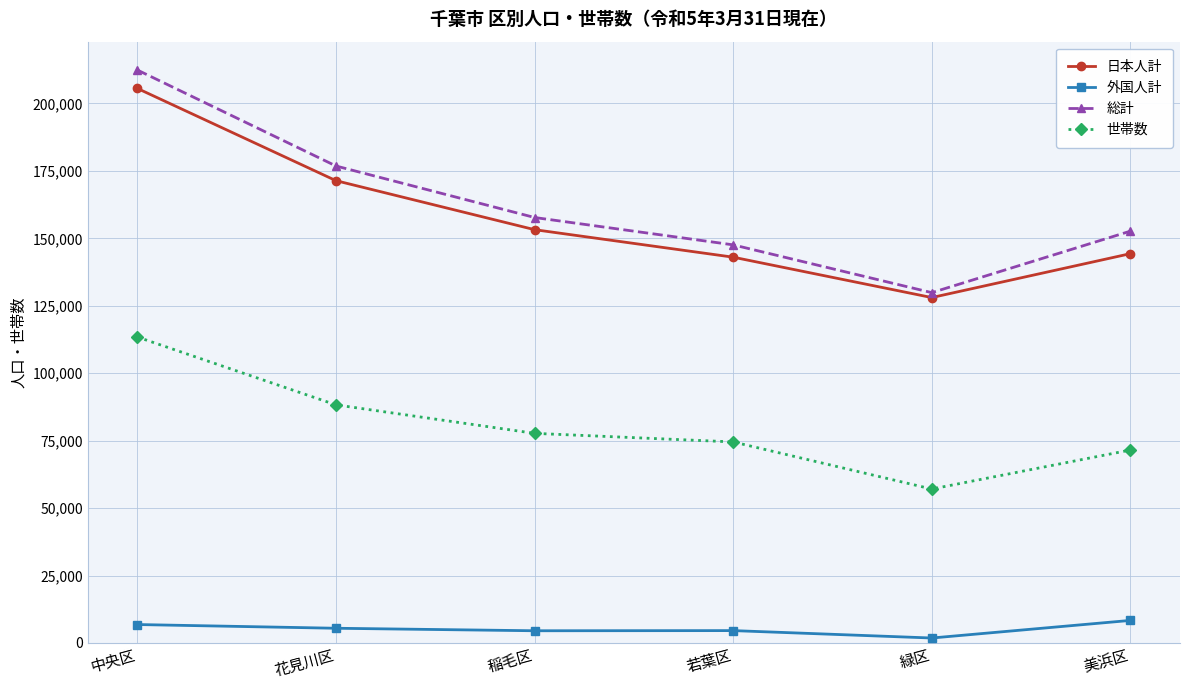

Rank the series at 若葉区 from highest to lowest value.

総計, 日本人計, 世帯数, 外国人計